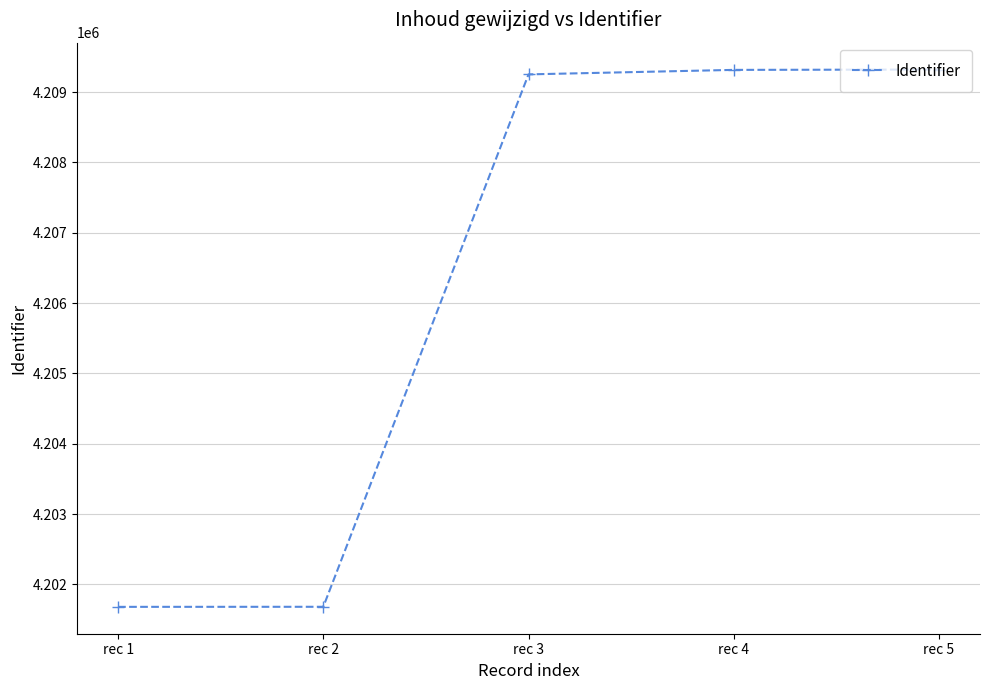

What is the value of the 1st point from the left?

4201680